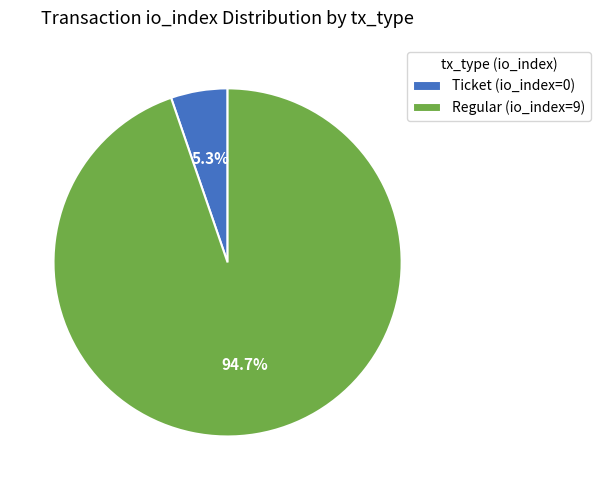

What percentage is NOT represented by Ticket (io_index=0)?

94.7%